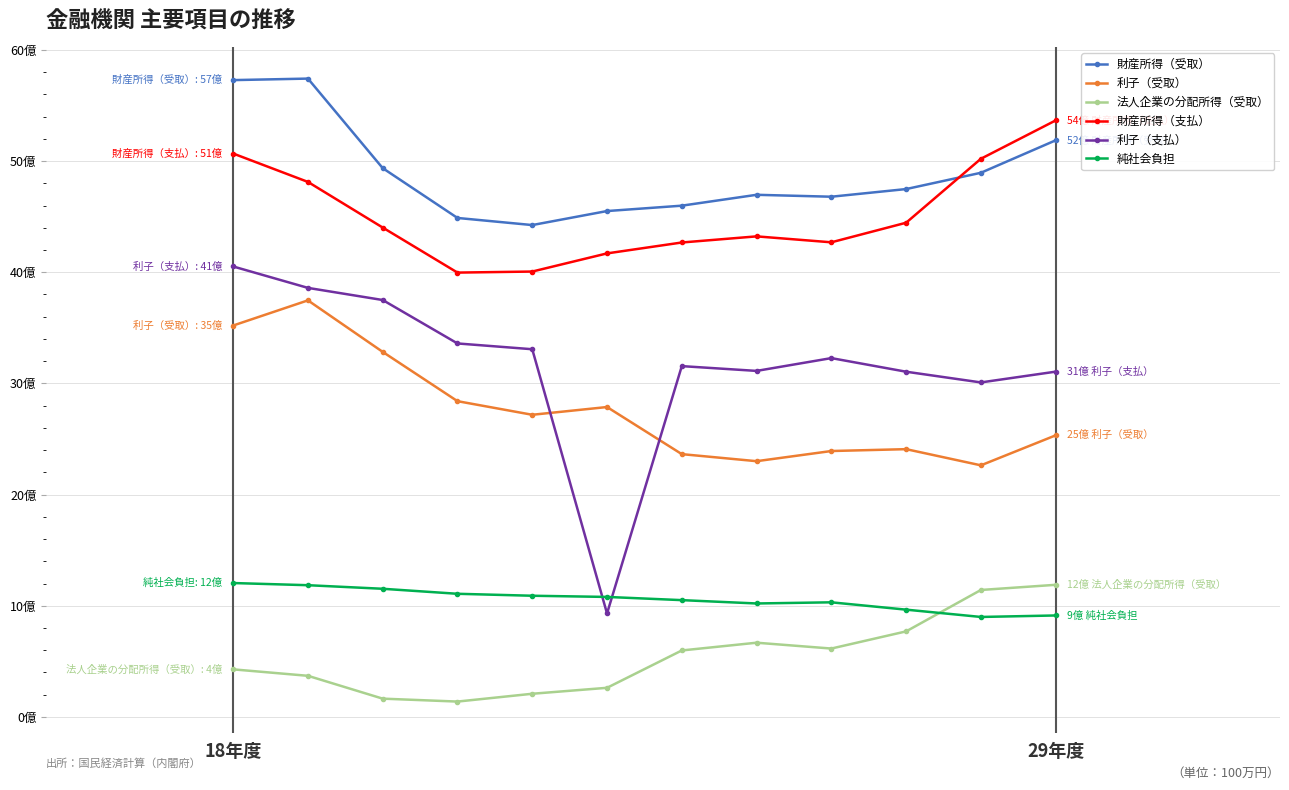

True or false: 財産所得（支払） and 利子（支払） intersect in this chart.

False